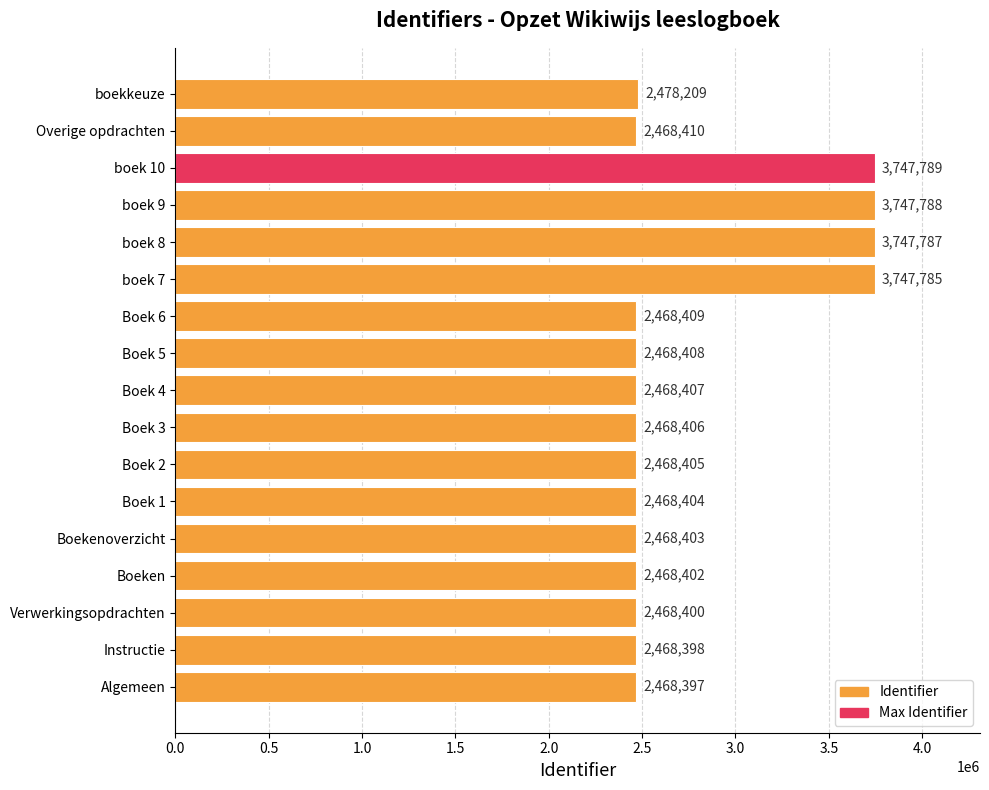

At which category does the chart reach its peak across all series?

boek 10